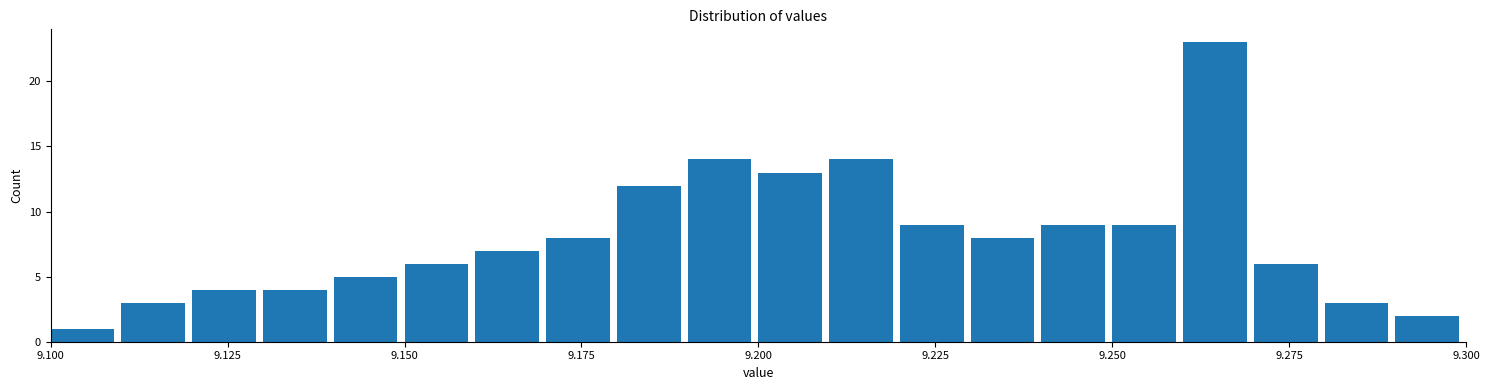

Read against the x-axis, roughly where is the centre of the tallest bar?

9.265